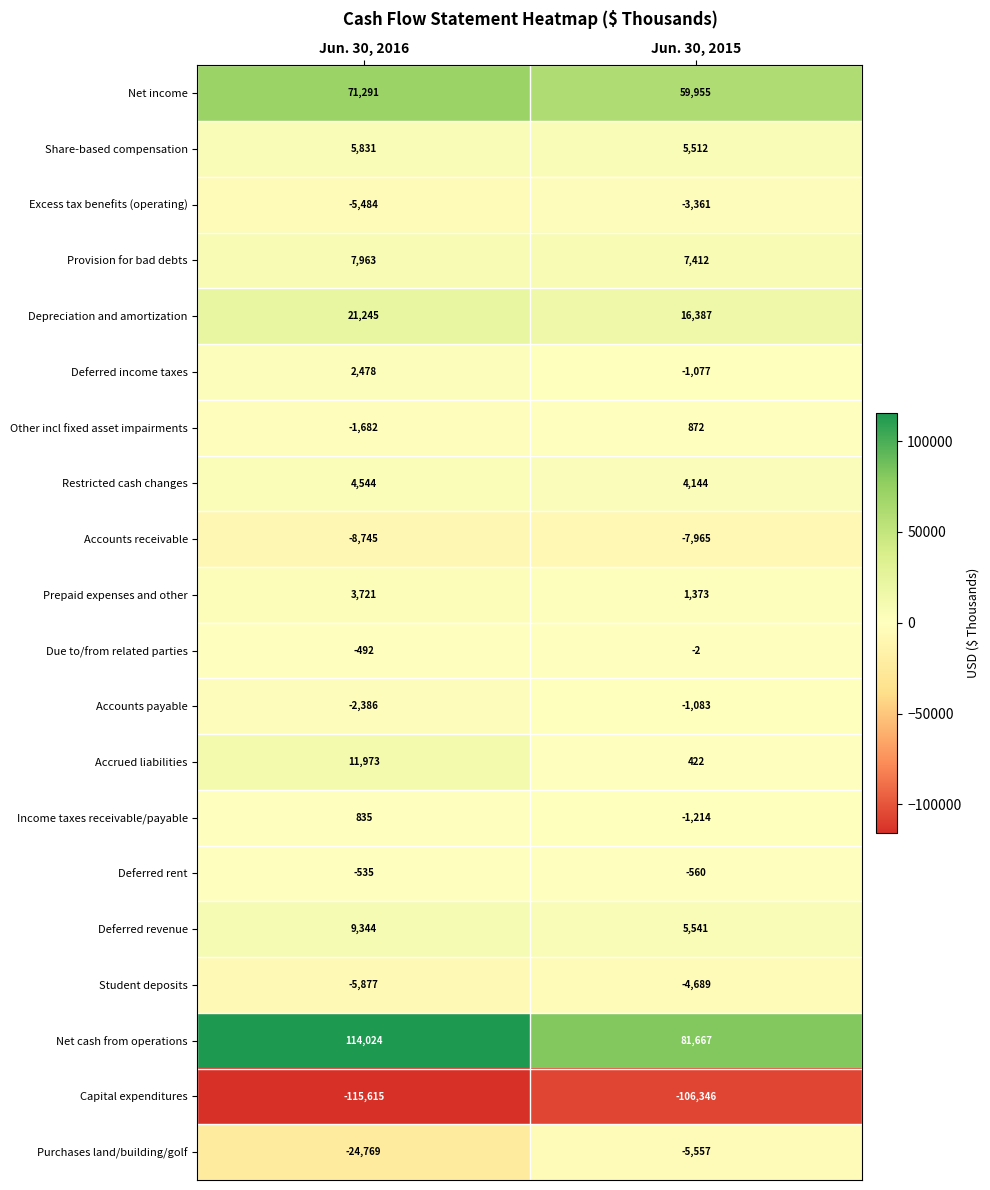

What is the sum of all Restricted cash changes values?

8688